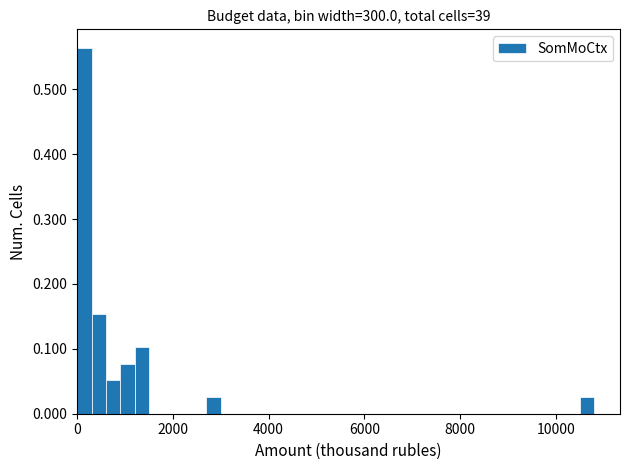

Around what value on the x-axis is the tallest bar? Give the approximate position of its centre, as read against the axis.

200